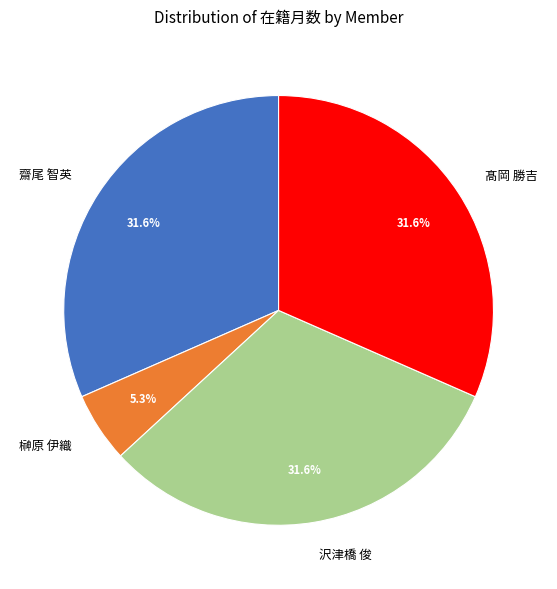

How many slices are in this pie chart?

4